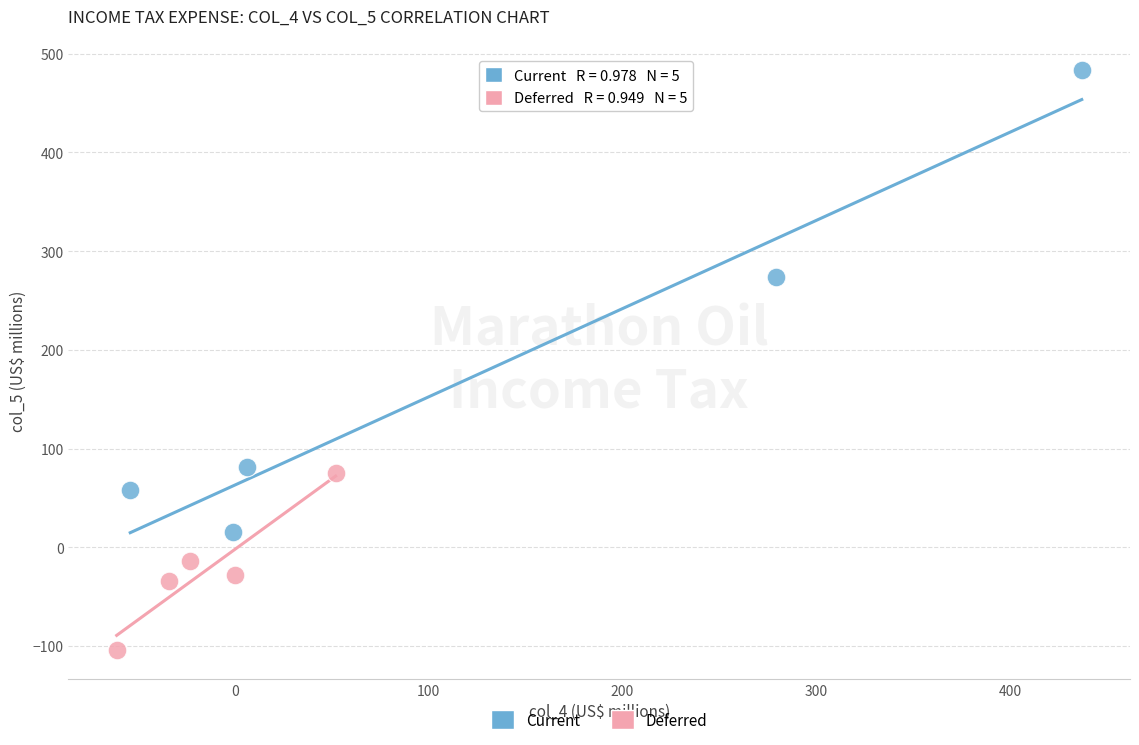

Which series has the widest spread of Y values?

Current